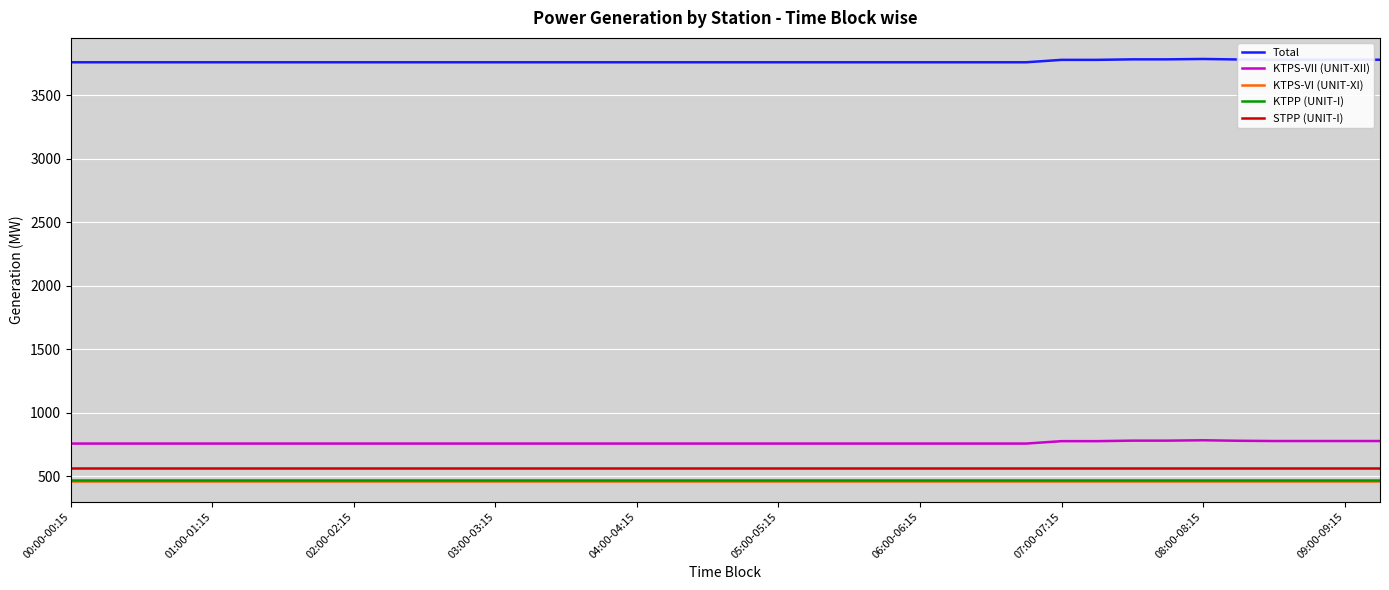

What is the greatest value displayed?

3786.3